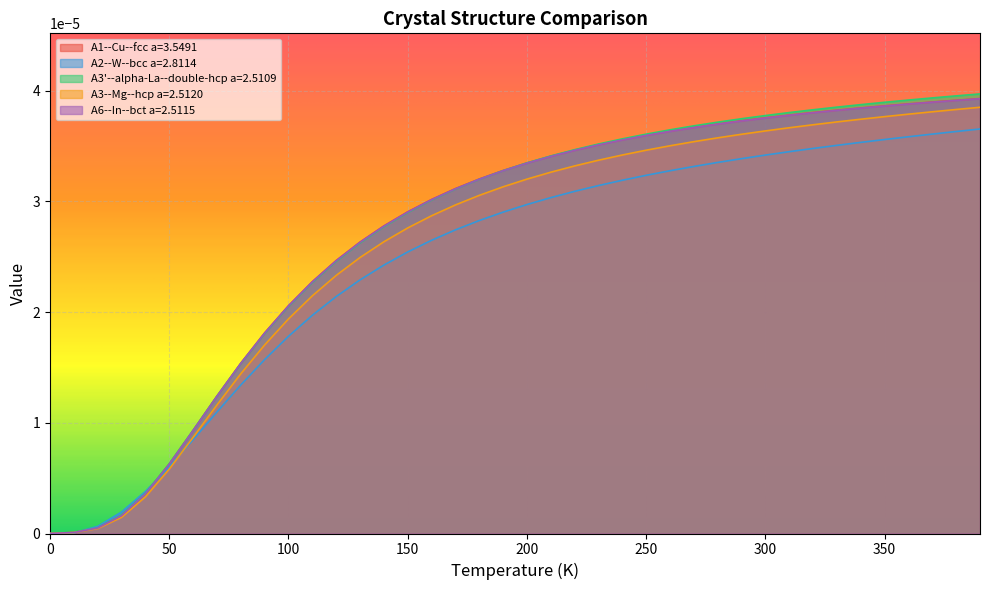

List the series in order of their peak value, highest first.

A3'--alpha-La--double-hcp a=2.5109, A1--Cu--fcc a=3.5491, A6--In--bct a=2.5115, A3--Mg--hcp a=2.5120, A2--W--bcc a=2.8114